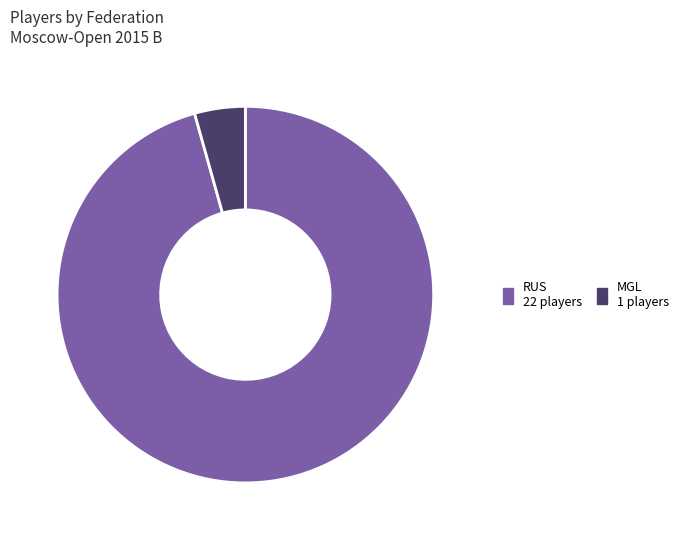

Is there a majority slice in this chart?

Yes